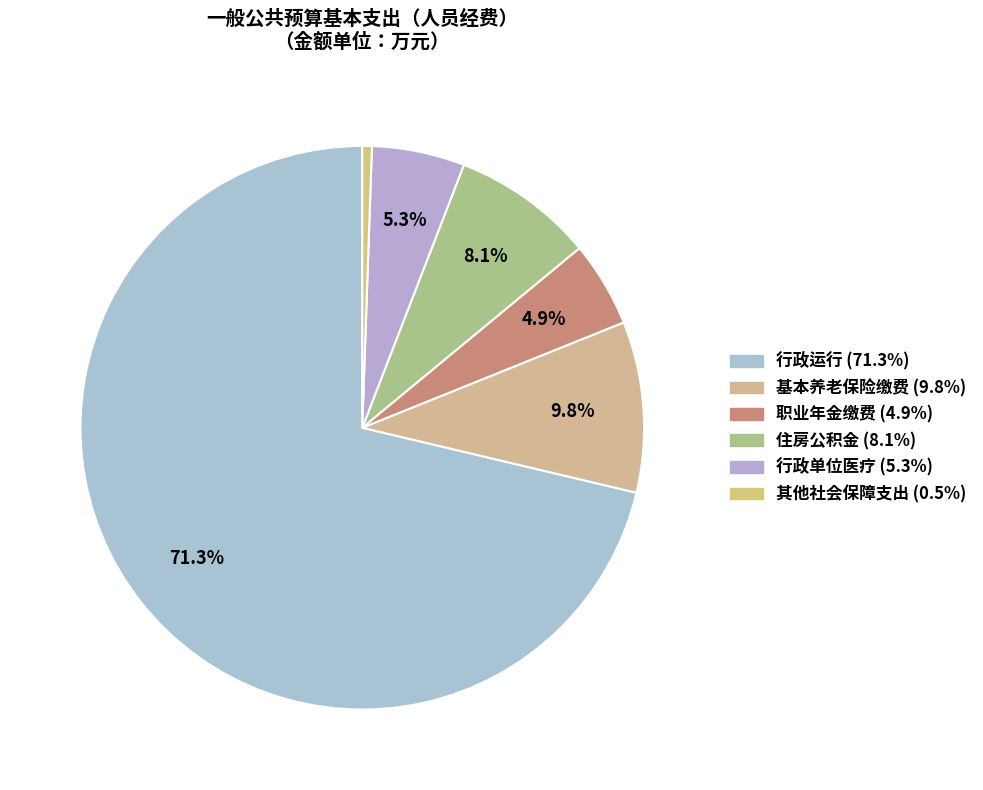

Which slice represents more than half of the pie?

行政运行